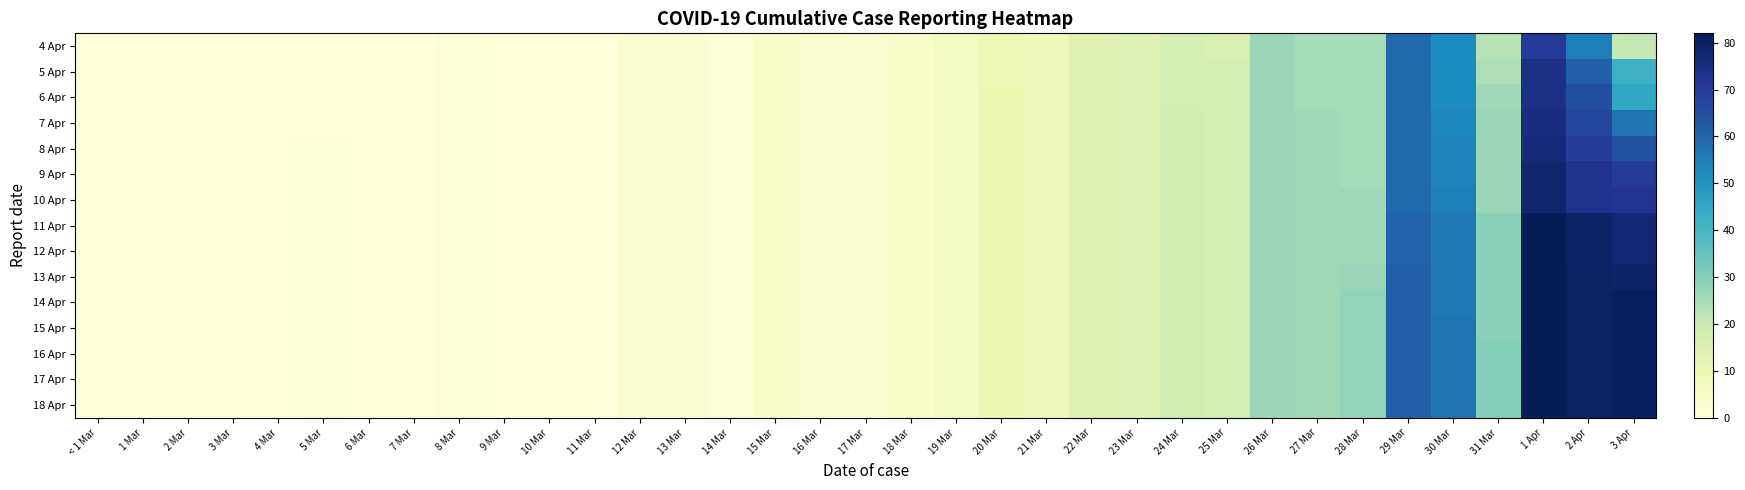

At which category is the sum across all series the highest?

1 Apr